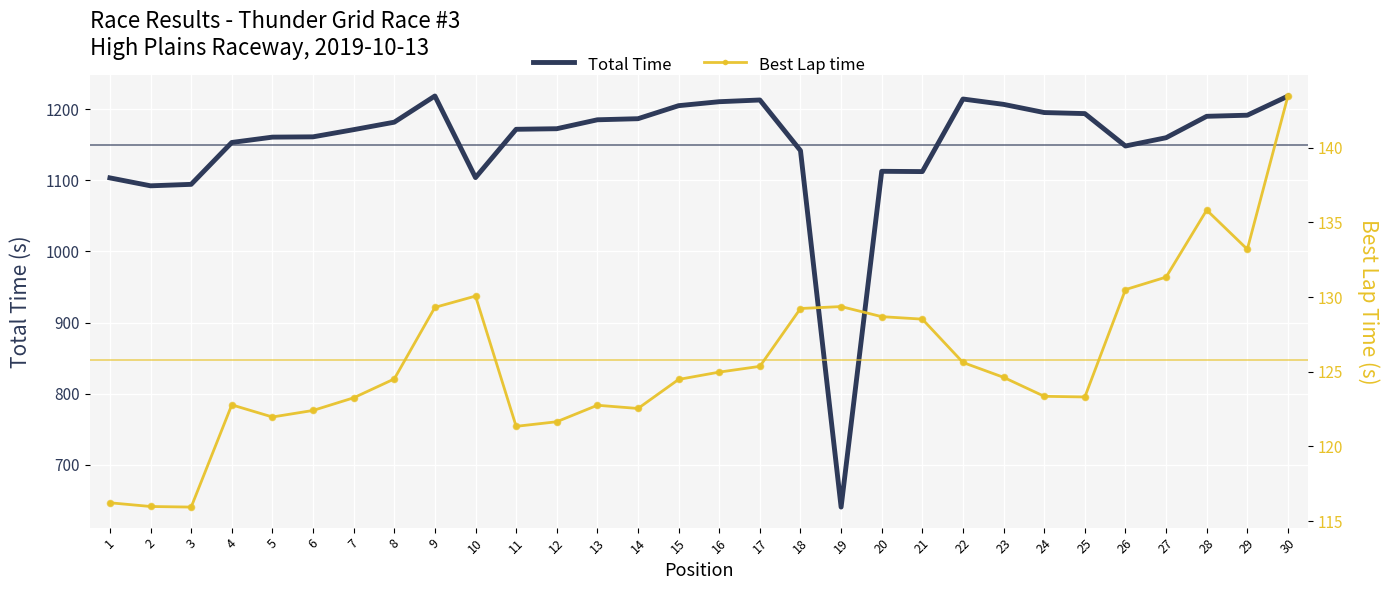

At how many categories does at least one series exceed 998?

29